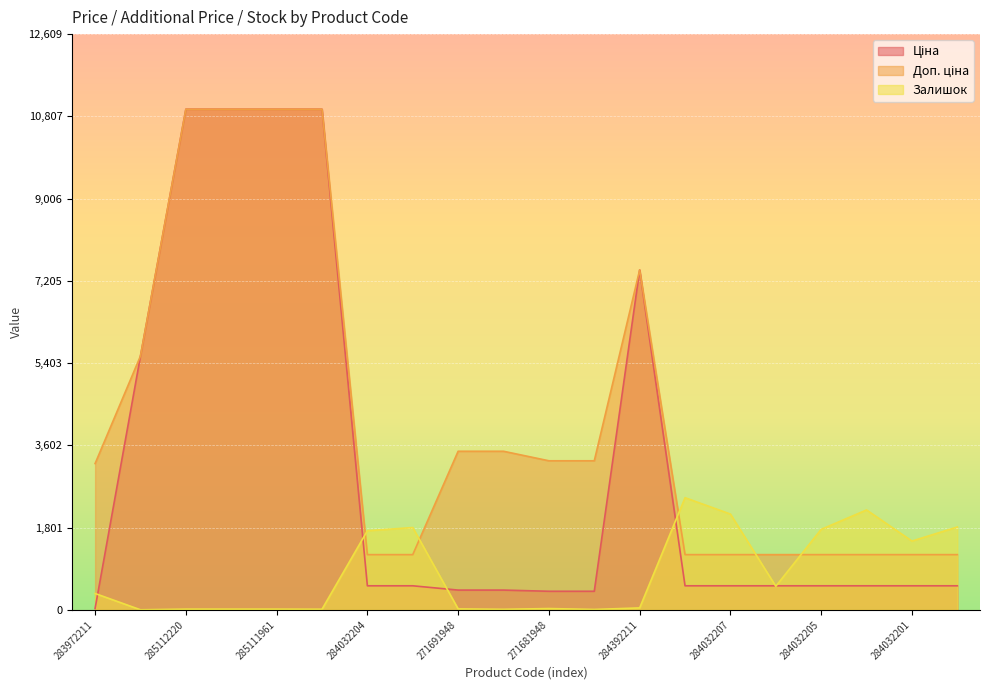

List the series in order of their peak value, lowest first.

Залишок, Ціна, Доп. ціна